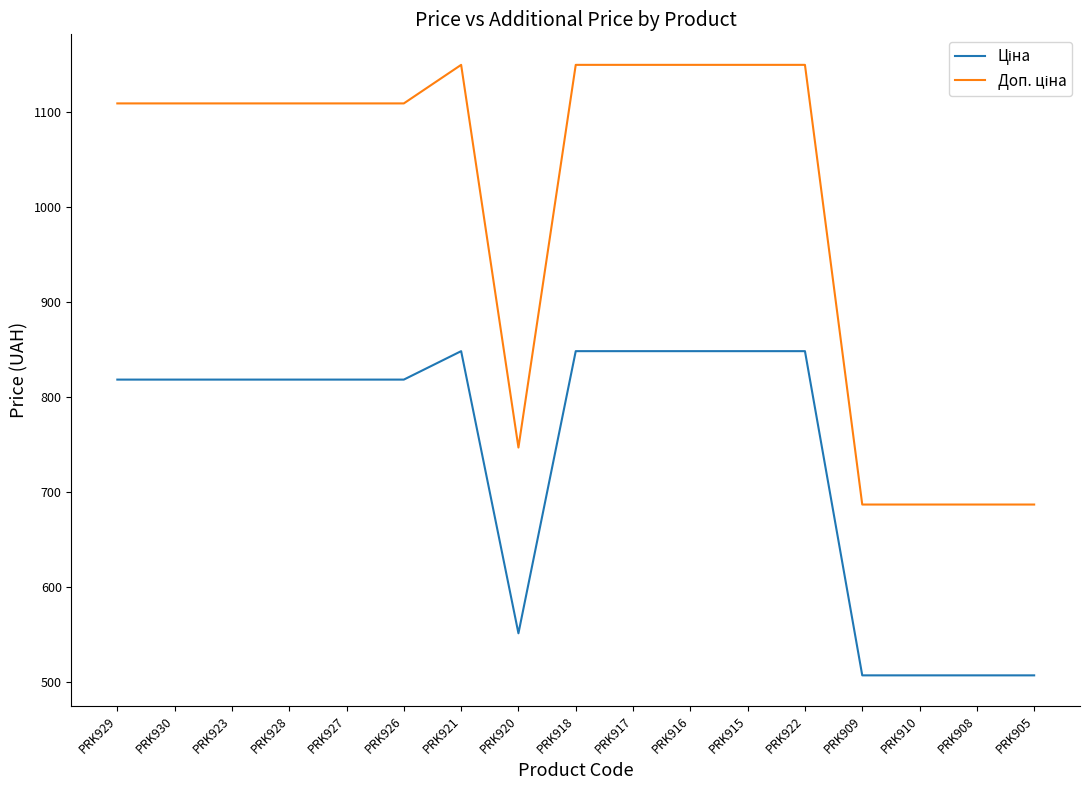

What is the greatest value displayed?

1149.7